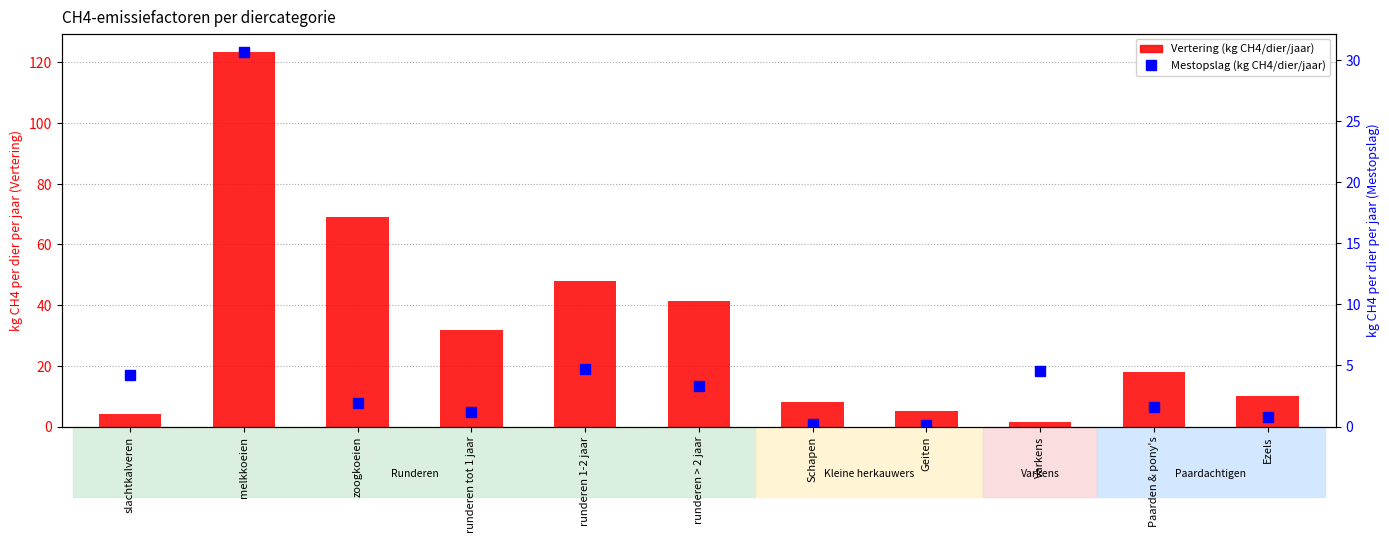

What is the label of the 10th bar from the left?

Paarden & pony's